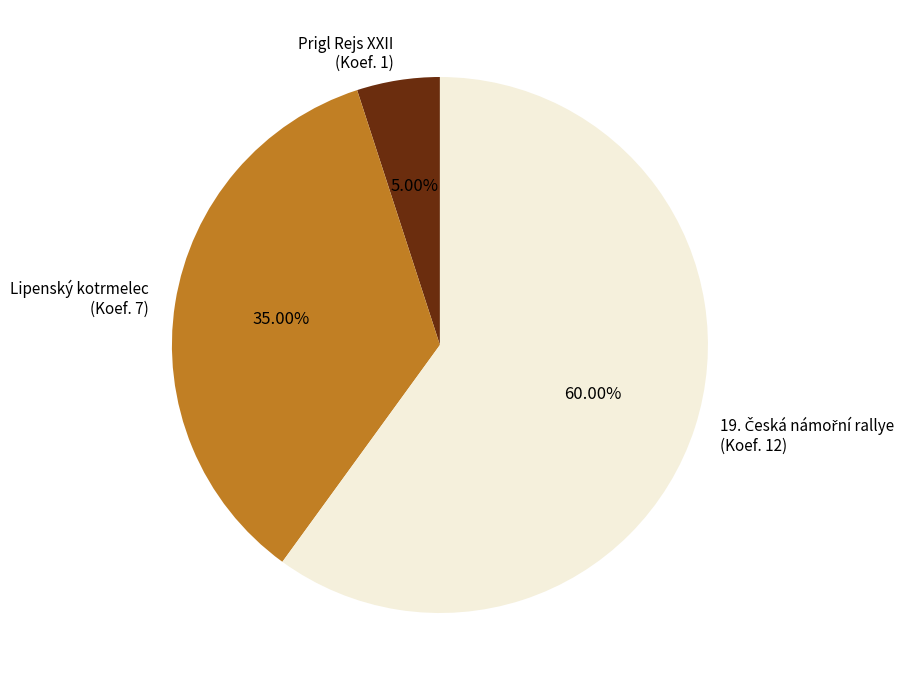

Does Lipenský kotrmelec (Koef. 7) account for over 50% of the chart?

No